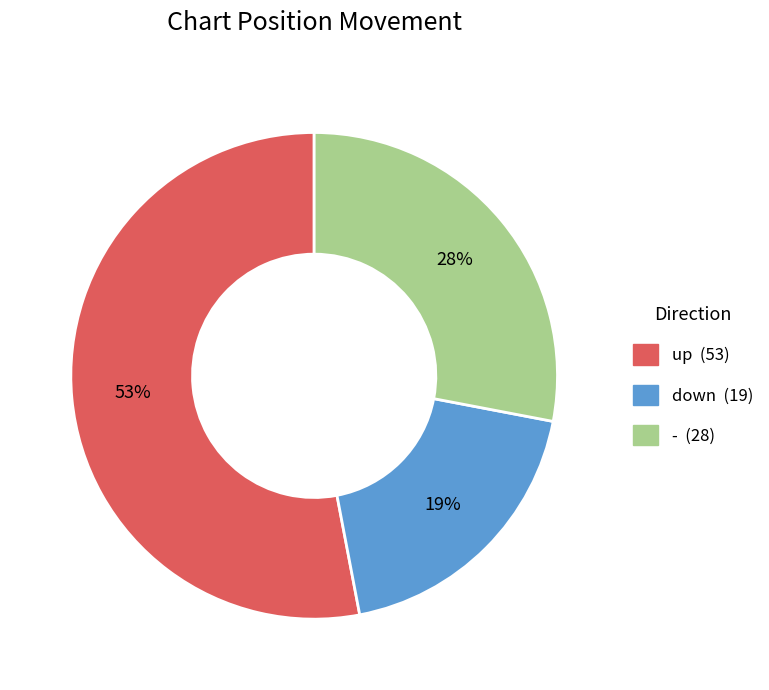

Is the sum of down and - greater than half?

No